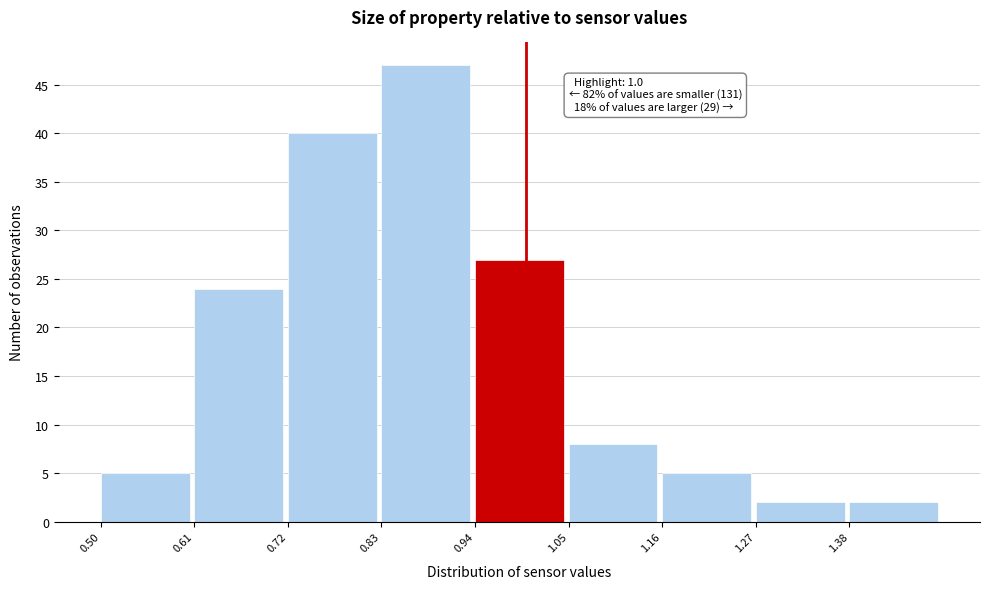

Over which range of the x-axis is the bar tallest?

0.83 to 0.94